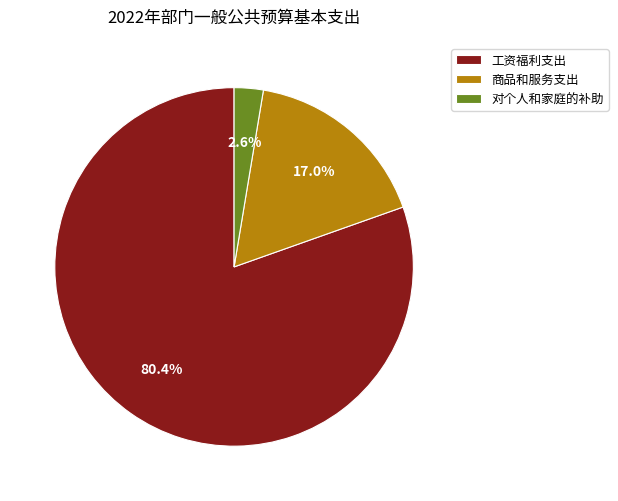

Which category accounts for the majority?

工资福利支出